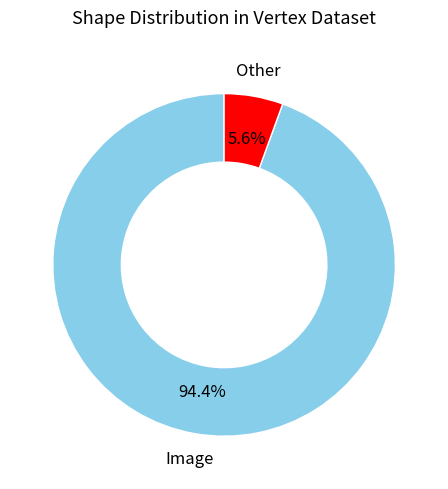

Is there any slice that represents more than half of the pie?

Yes